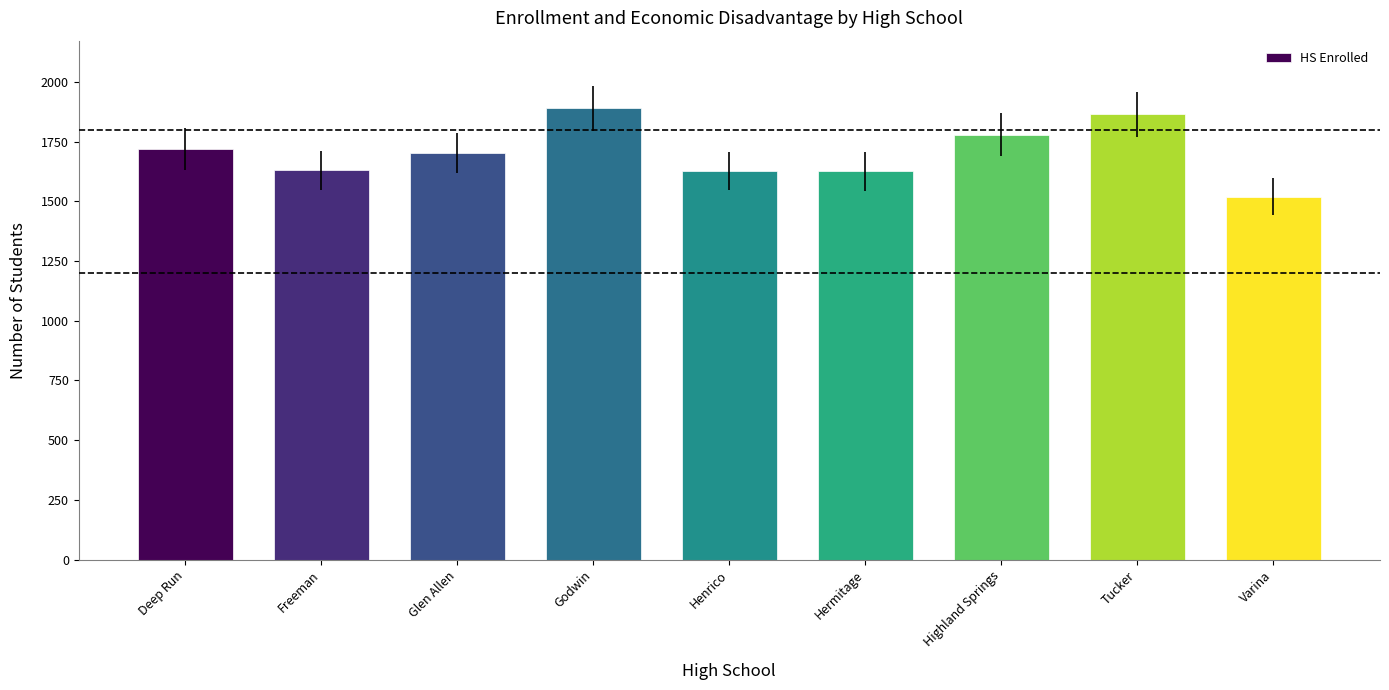

Which category has the lowest value across all series?

Varina